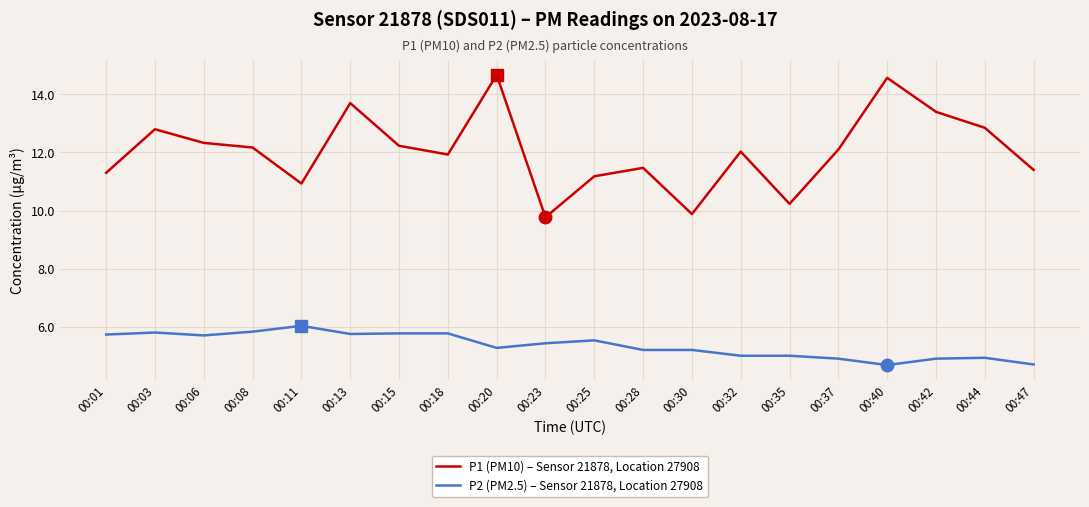

True or false: P2 (PM2.5) – Sensor 21878, Location 27908 and P1 (PM10) – Sensor 21878, Location 27908 intersect in this chart.

False